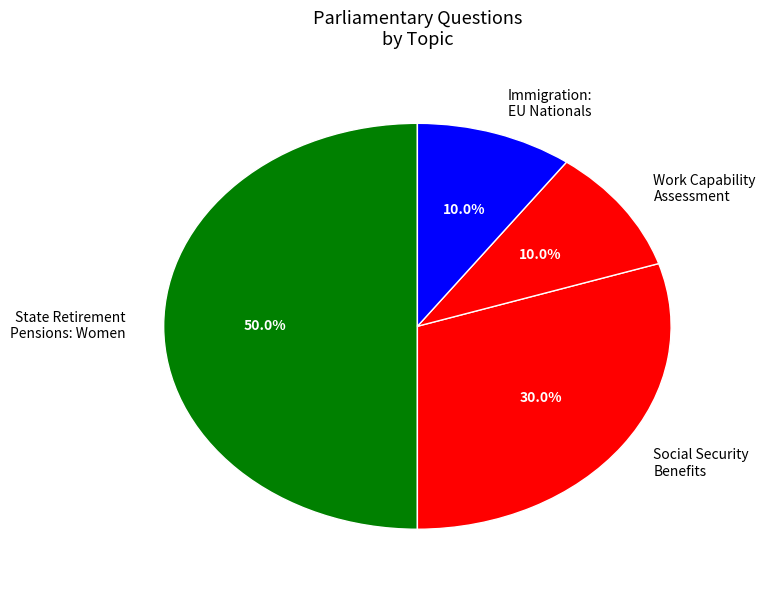

Does Immigration: EU Nationals account for over 50% of the chart?

No